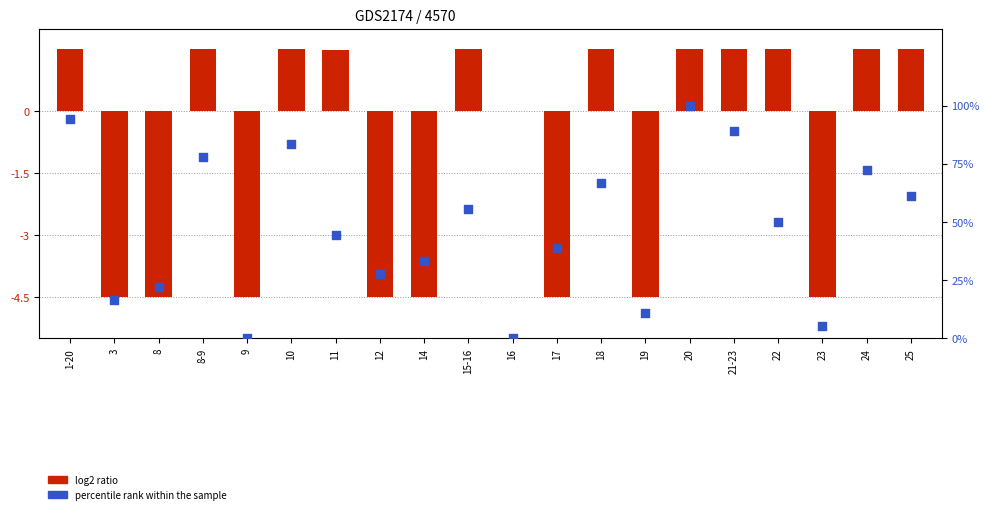

What are all the series names shown in the legend?

log2 ratio, percentile rank within the sample